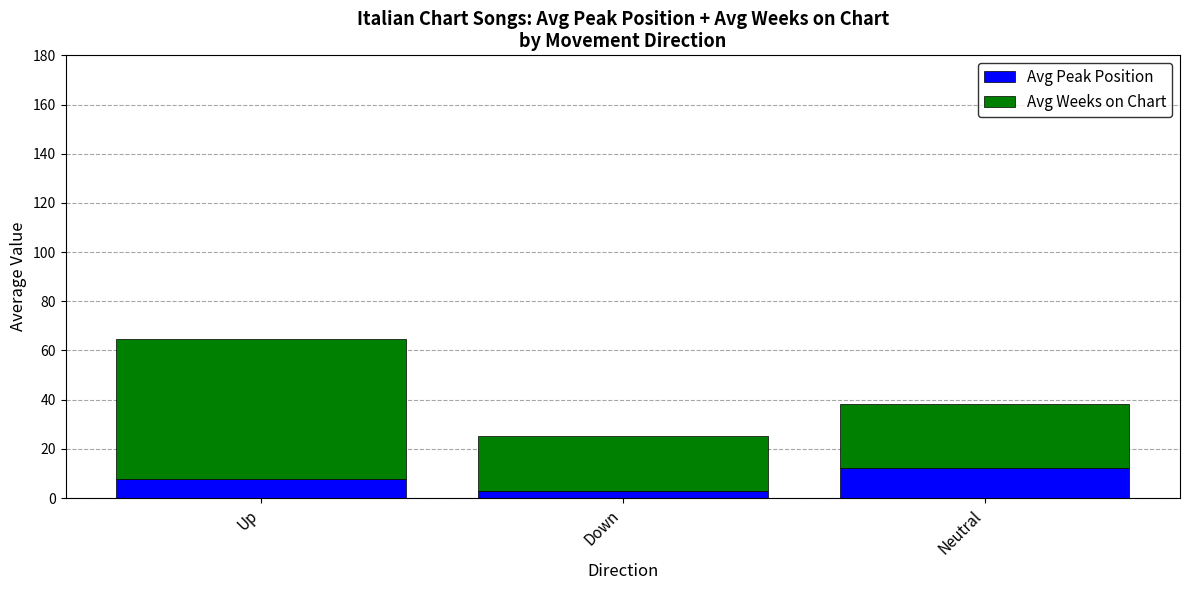

The value of Avg Peak Position at Up is 13.4. True or false?

False